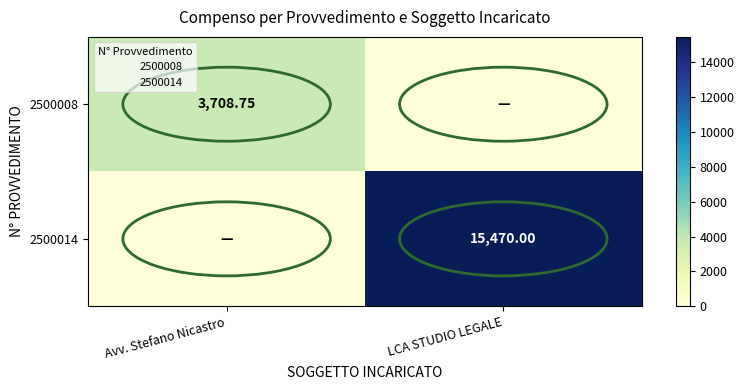

Is the value of 2500014 at LCA STUDIO LEGALE greater than the value of 2500008 at Avv. Stefano Nicastro?

Yes